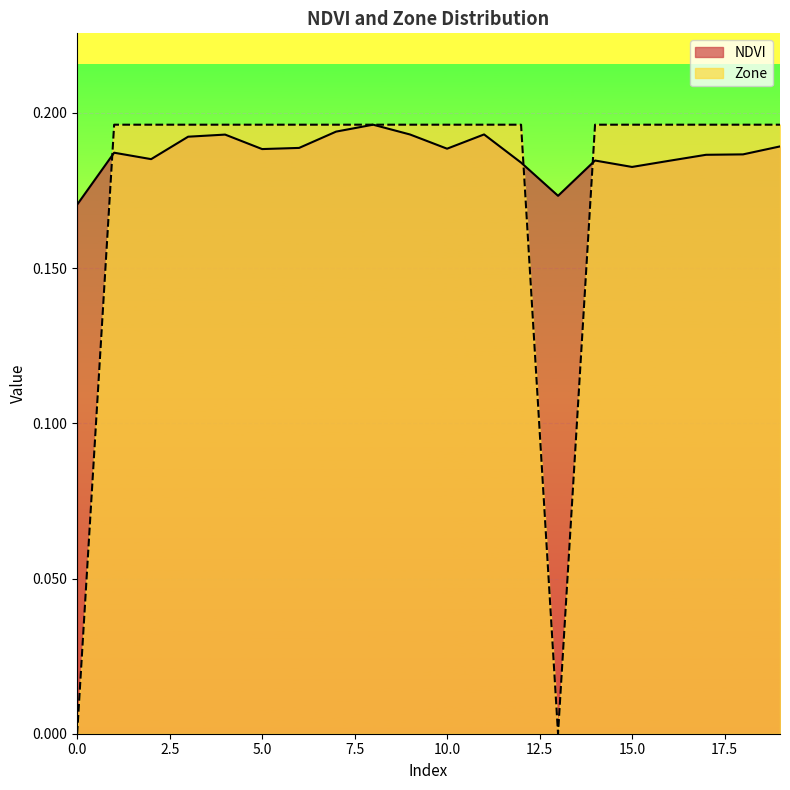

Rank the series by their maximum value, from lowest to highest.

NDVI, Zone